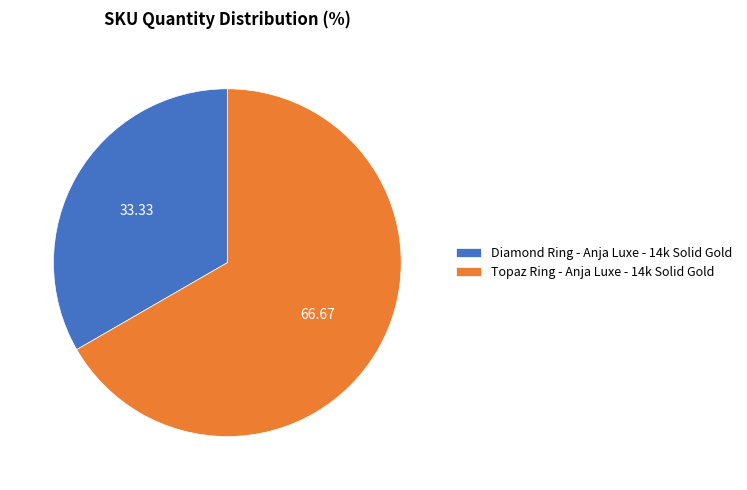

How many segments does this pie chart have?

2